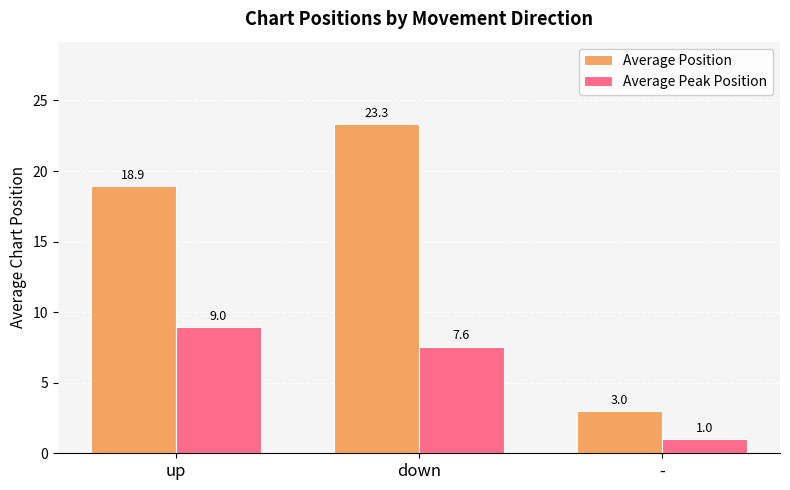

At which label does Average Position first exceed 18?

up